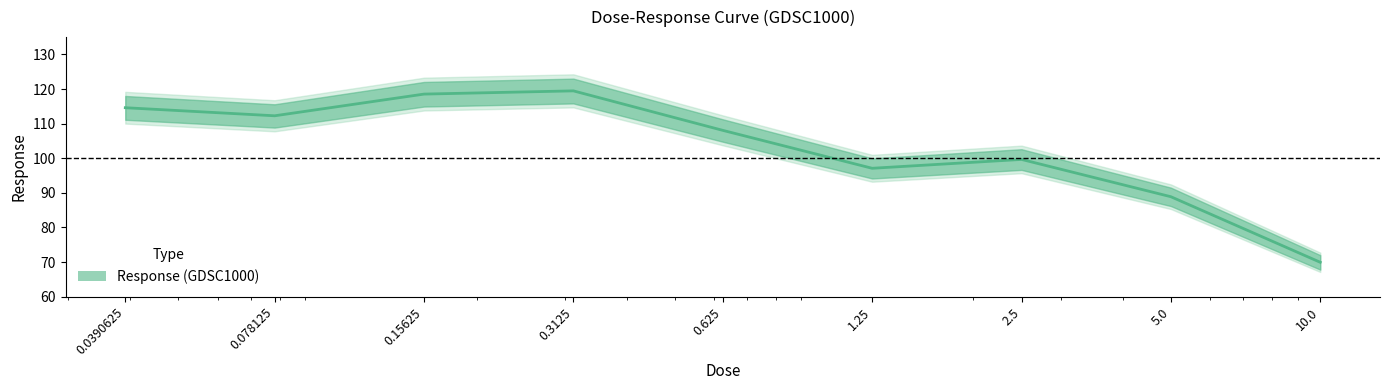

How many distinct data groups are displayed?

1